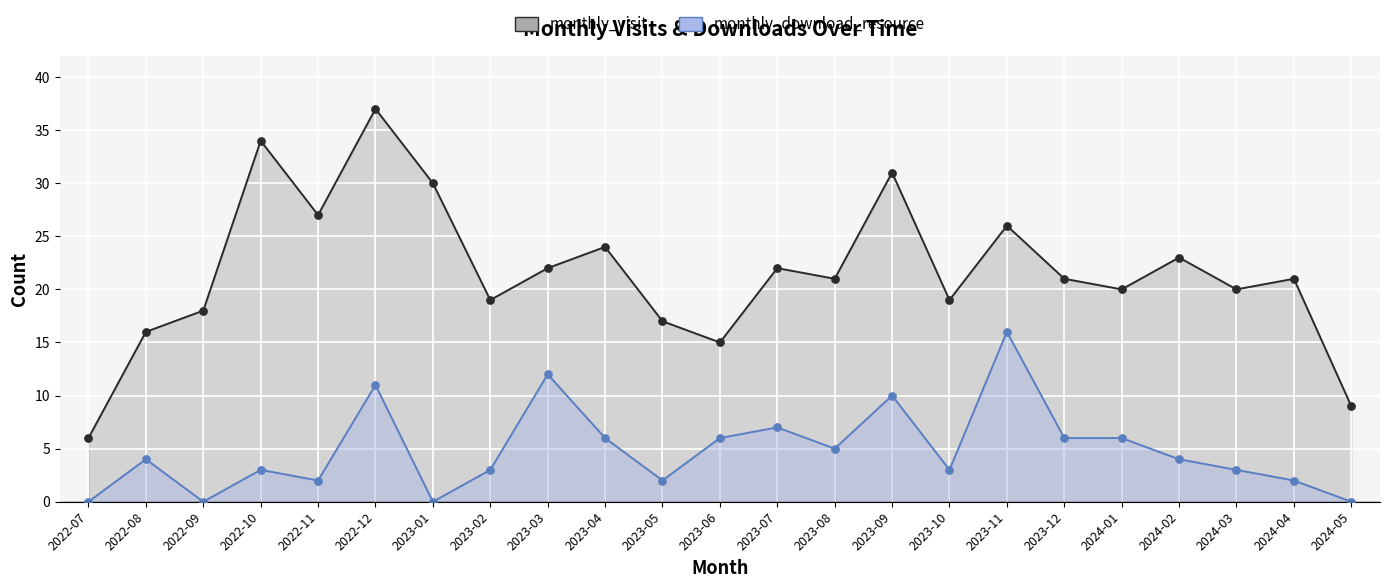

What are all the series names shown in the legend?

monthly_visit, monthly_download_resource